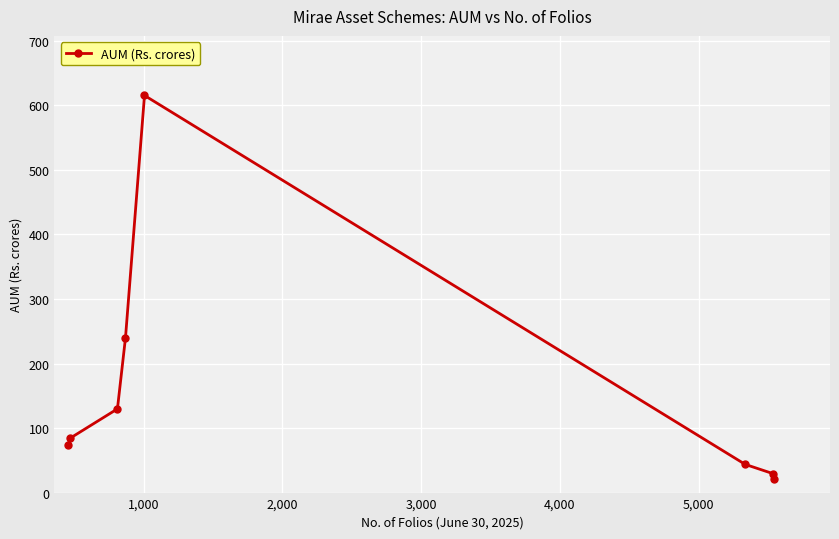

True or false: there are more than 0 points higher than both neighbors.

True